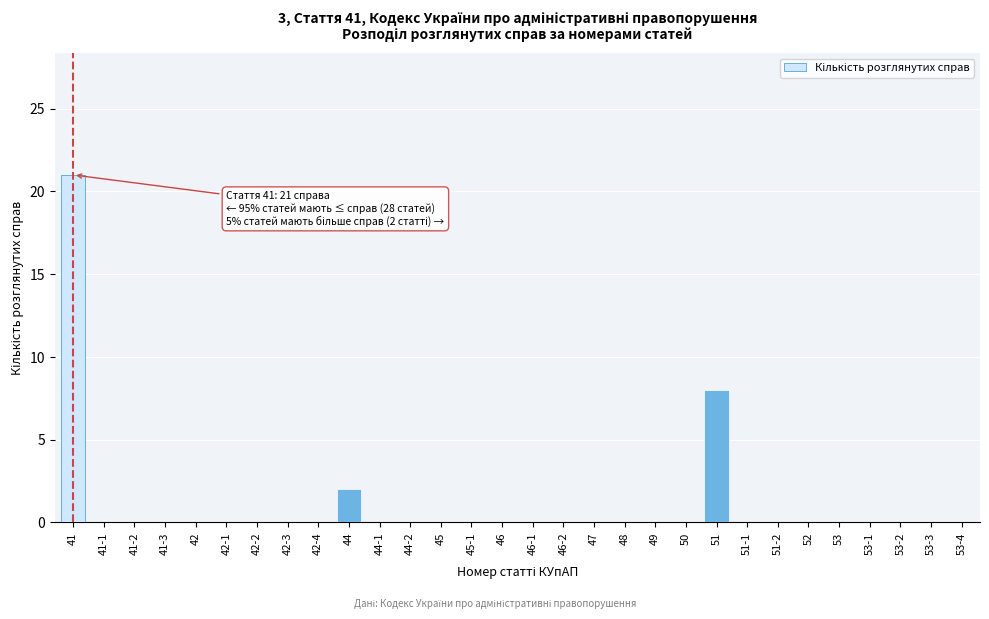

Reading right to left, extract all data points from this chart.

53-4=0	53-3=0	53-2=0	53-1=0	53=0	52=0	51-2=0	51-1=0	51=8	50=0	49=0	48=0	47=0	46-2=0	46-1=0	46=0	45-1=0	45=0	44-2=0	44-1=0	44=2	42-4=0	42-3=0	42-2=0	42-1=0	42=0	41-3=0	41-2=0	41-1=0	41=21